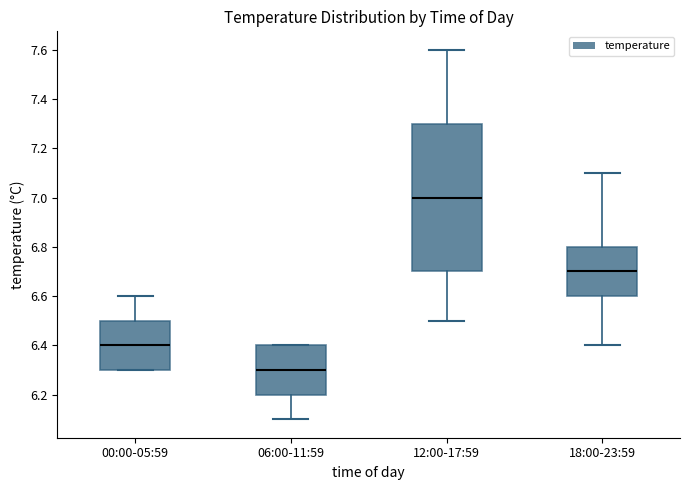

Where does the median line of the box for 18:00-23:59 sit on the y-axis? The values are not printed on the chart, so give them approximately, as read against the axis.

6.7